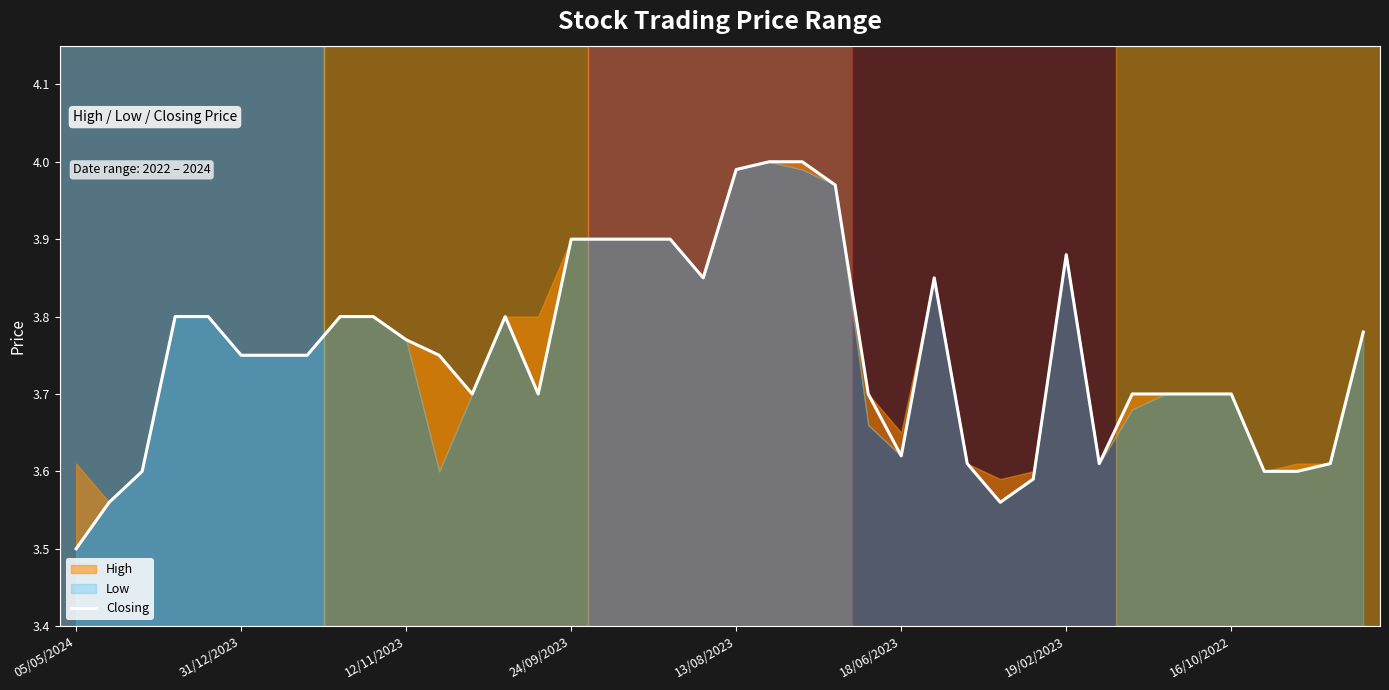

At which category does the chart reach its minimum across all series?

05/05/2024